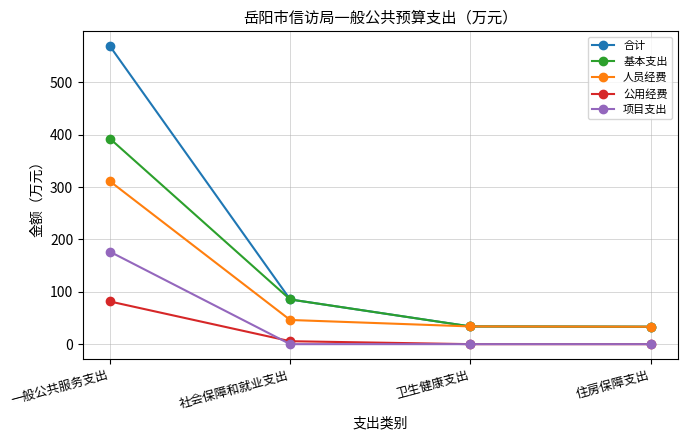

The value of 公用经费 at 一般公共服务支出 is 128.6. True or false?

False